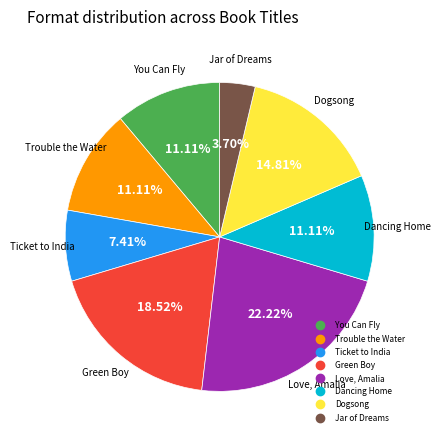

What percentage is NOT represented by Trouble the Water?

88.9%